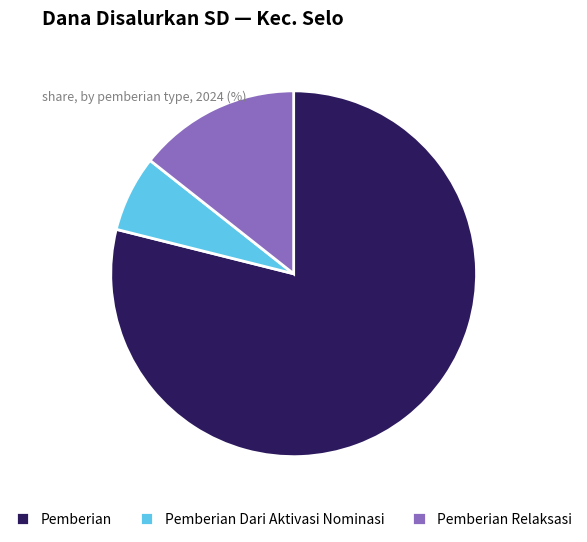

Do Pemberian Relaksasi and Pemberian Dari Aktivasi Nominasi together represent more than half of the pie?

No